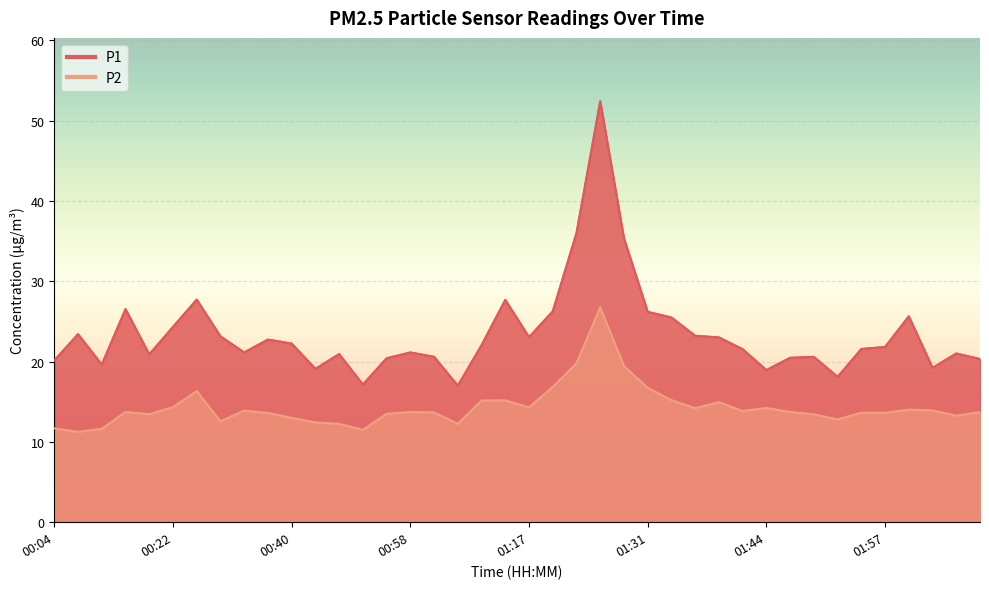

Where is P1 nearest to the value 34?

01:28